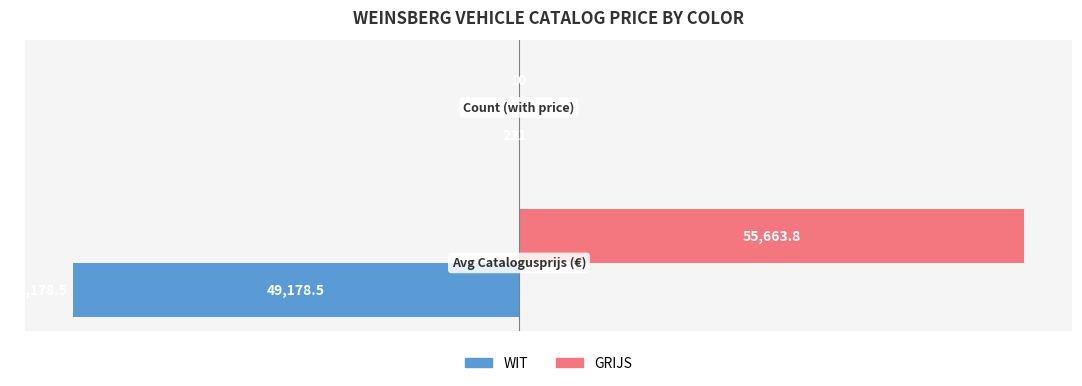

What is the value of the WIT bar at the 2nd from the left?

-21.0